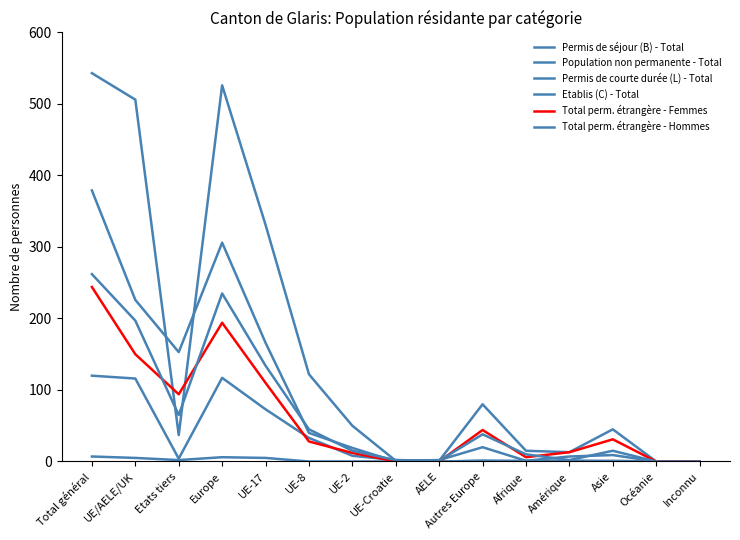

What is the label of the 4th point from the left?

Europe